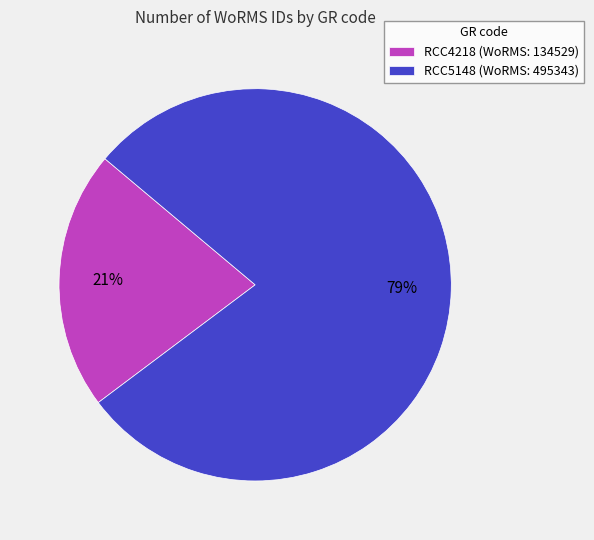

To the nearest percent, what is the combined percentage of RCC4218 and RCC5148?

100%